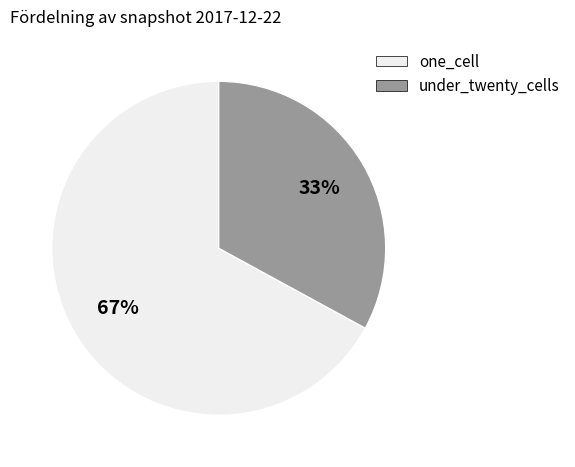

To the nearest percent, what is the average slice percentage?

50%